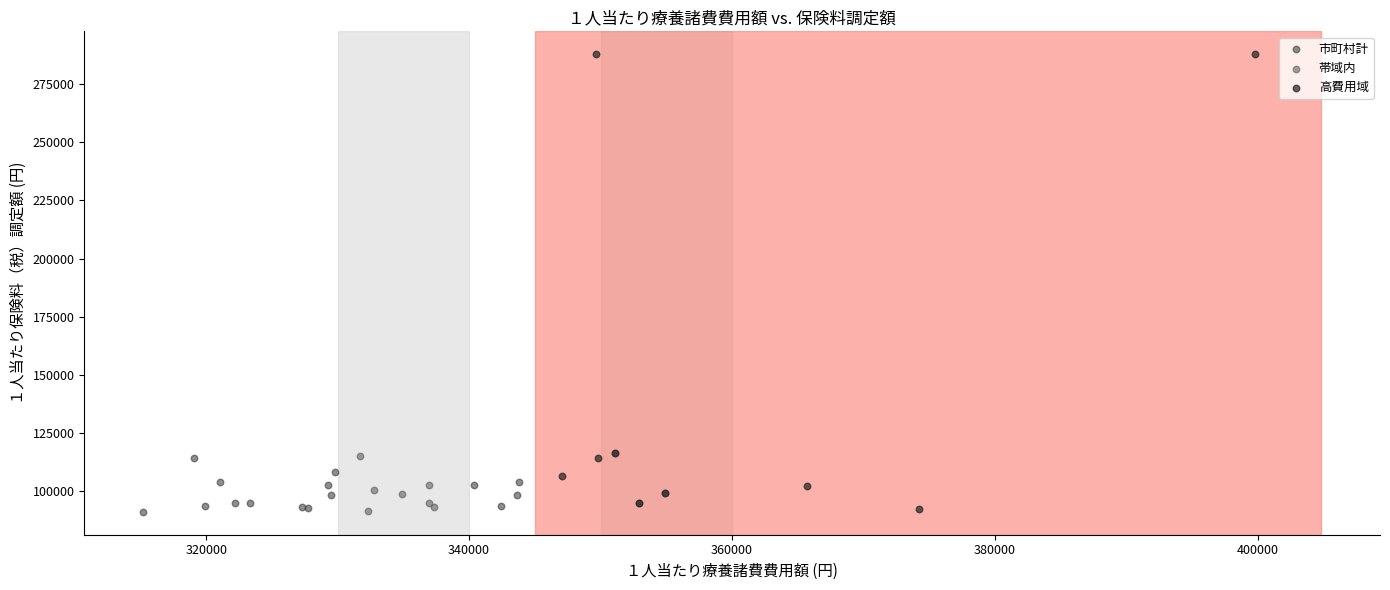

Which series has the largest Y range (max minus min)?

高費用域